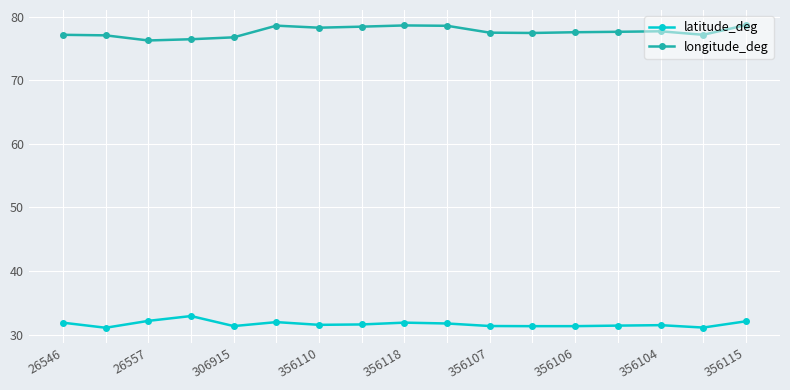

In longitude_deg, how many points are lower than both neighbors (excluding endpoints)?

4